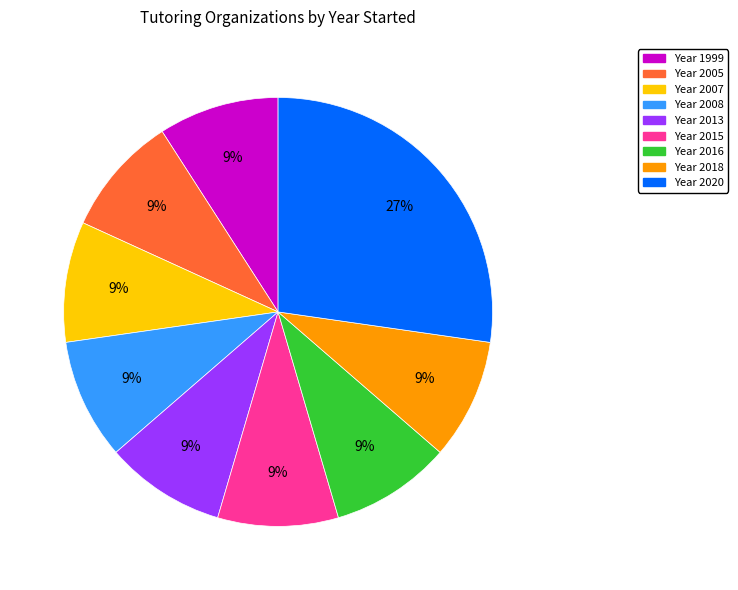

To the nearest percent, what is the average slice percentage?

11%